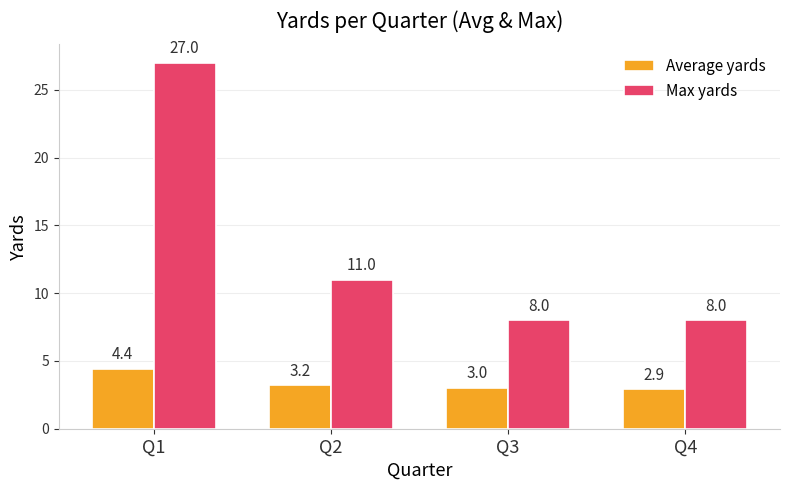

Rank the series by their average value, from lowest to highest.

Average yards, Max yards